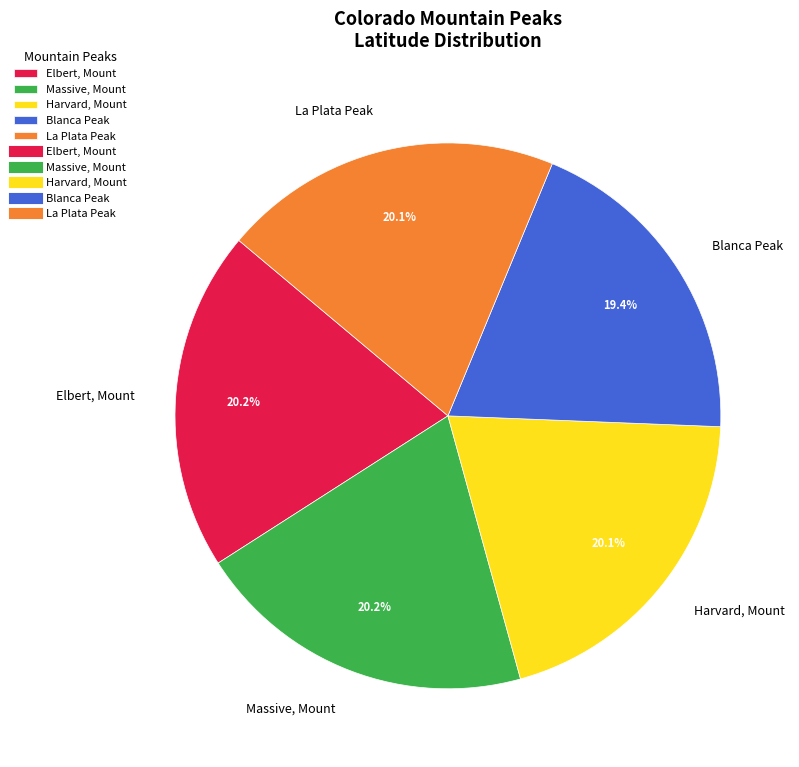

Which category has the smallest portion of the pie?

Blanca Peak